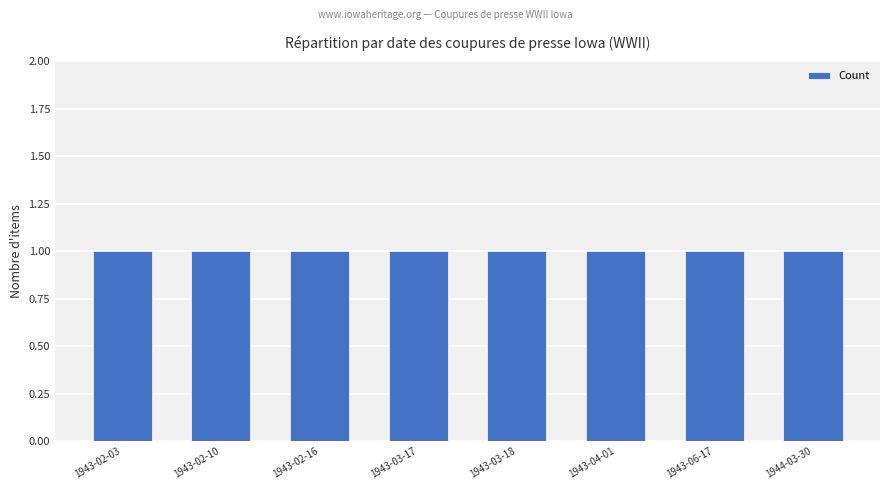

How many bars are there in total?

8